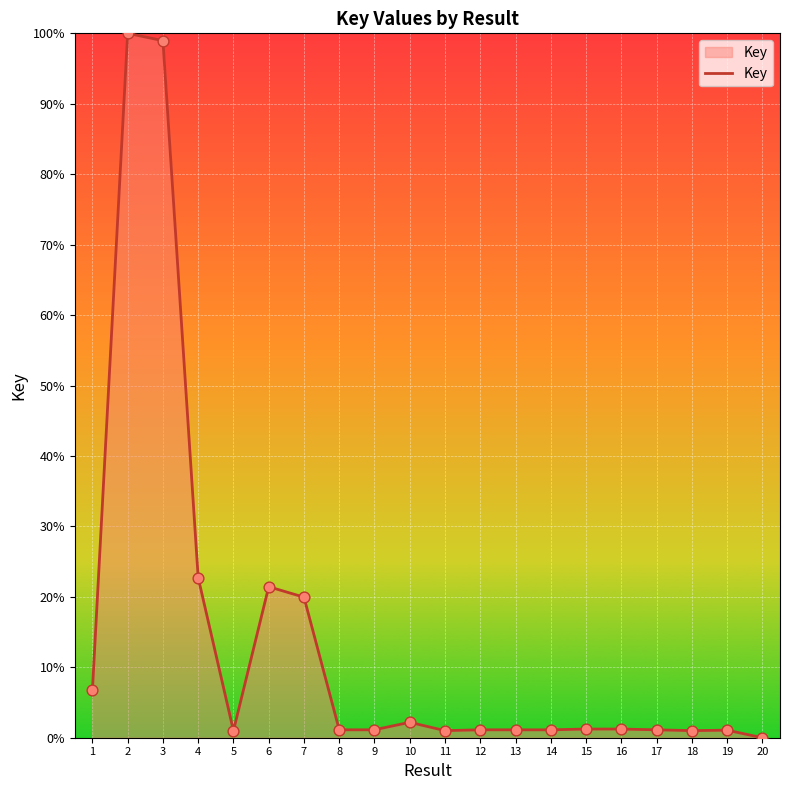

Approximately how many times larger is the value at 1 compared to 4?

0.3